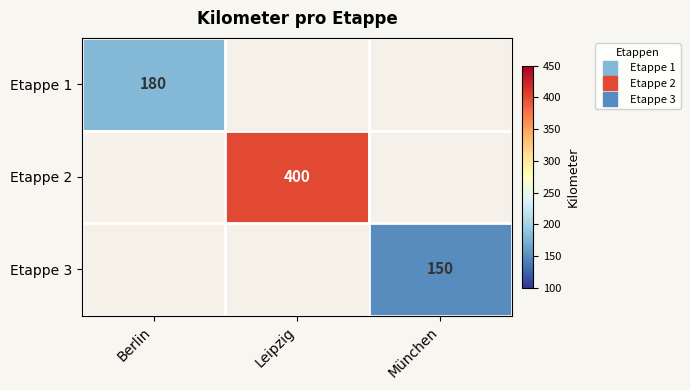

Rank the categories by Etappe 1 value from highest to lowest.

Berlin, Leipzig, München